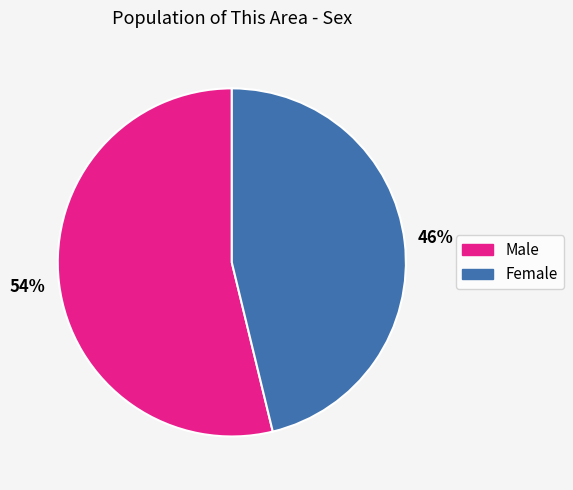

Which category has the biggest portion of the pie?

Male